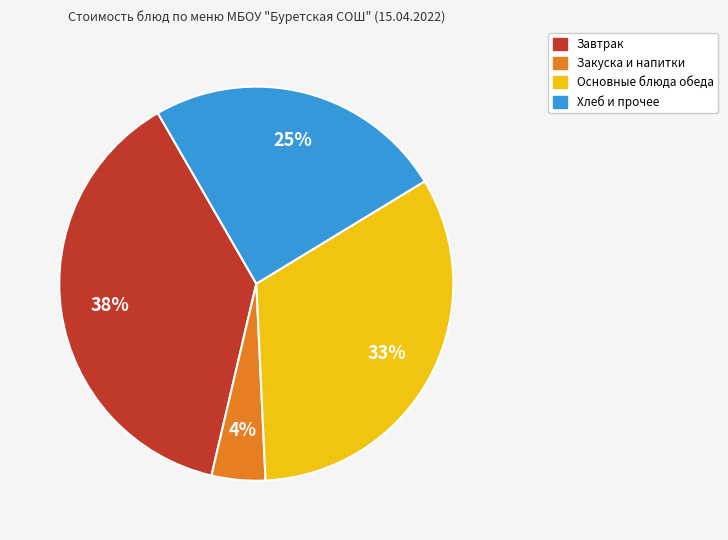

Is there a majority slice in this chart?

No